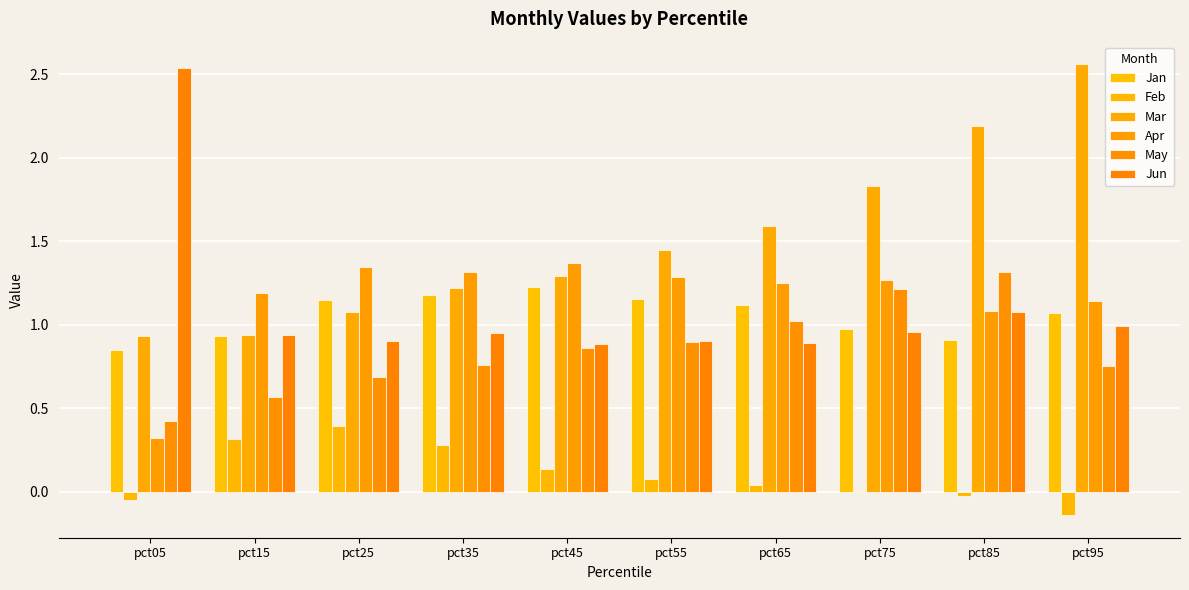

The value of Jan at pct65 is 1.1. True or false?

True